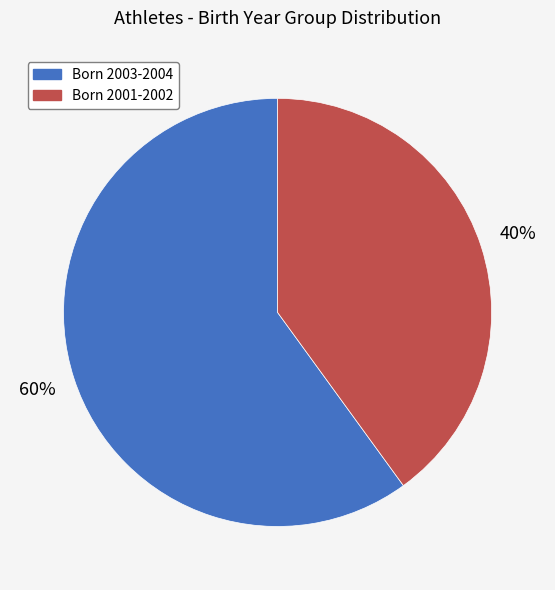

Does any single category account for the majority?

Yes